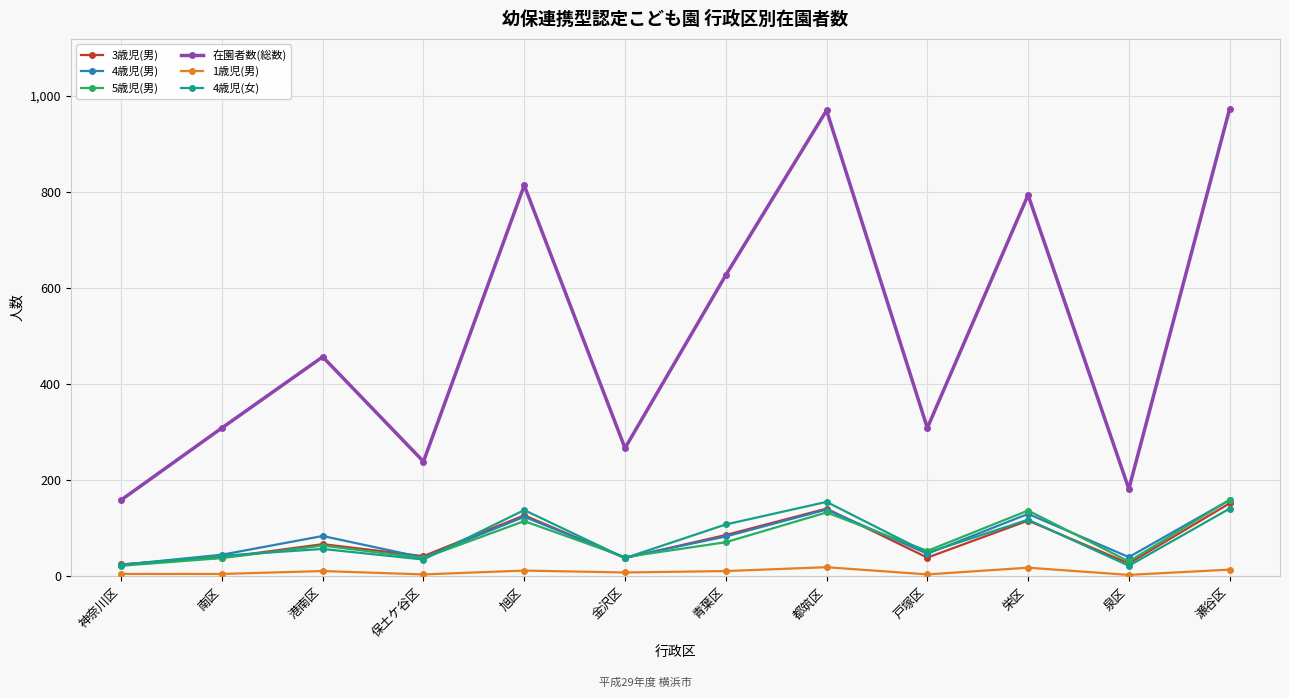

What is the highest value of the 在園者数(総数) series?

973